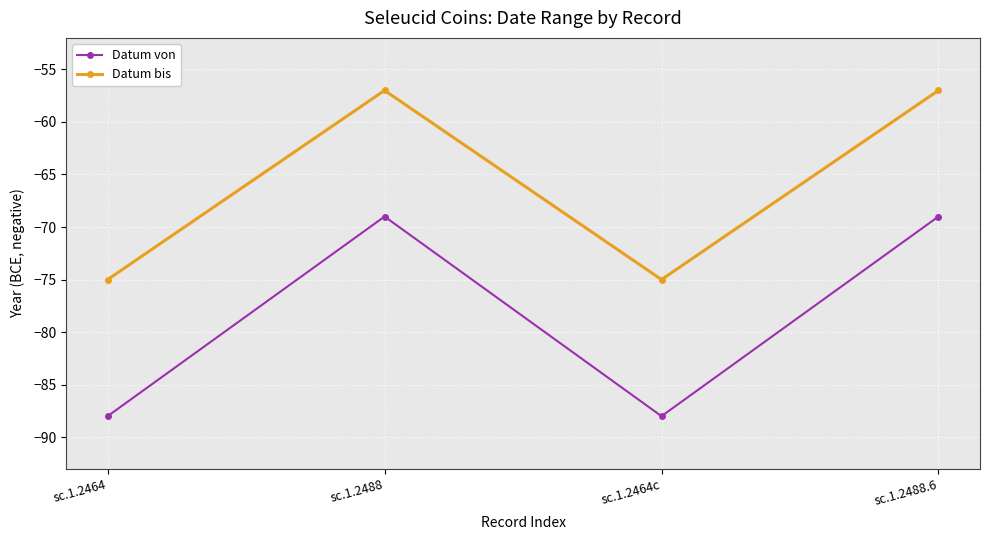

Where is the first local maximum for Datum von?

sc.1.2488